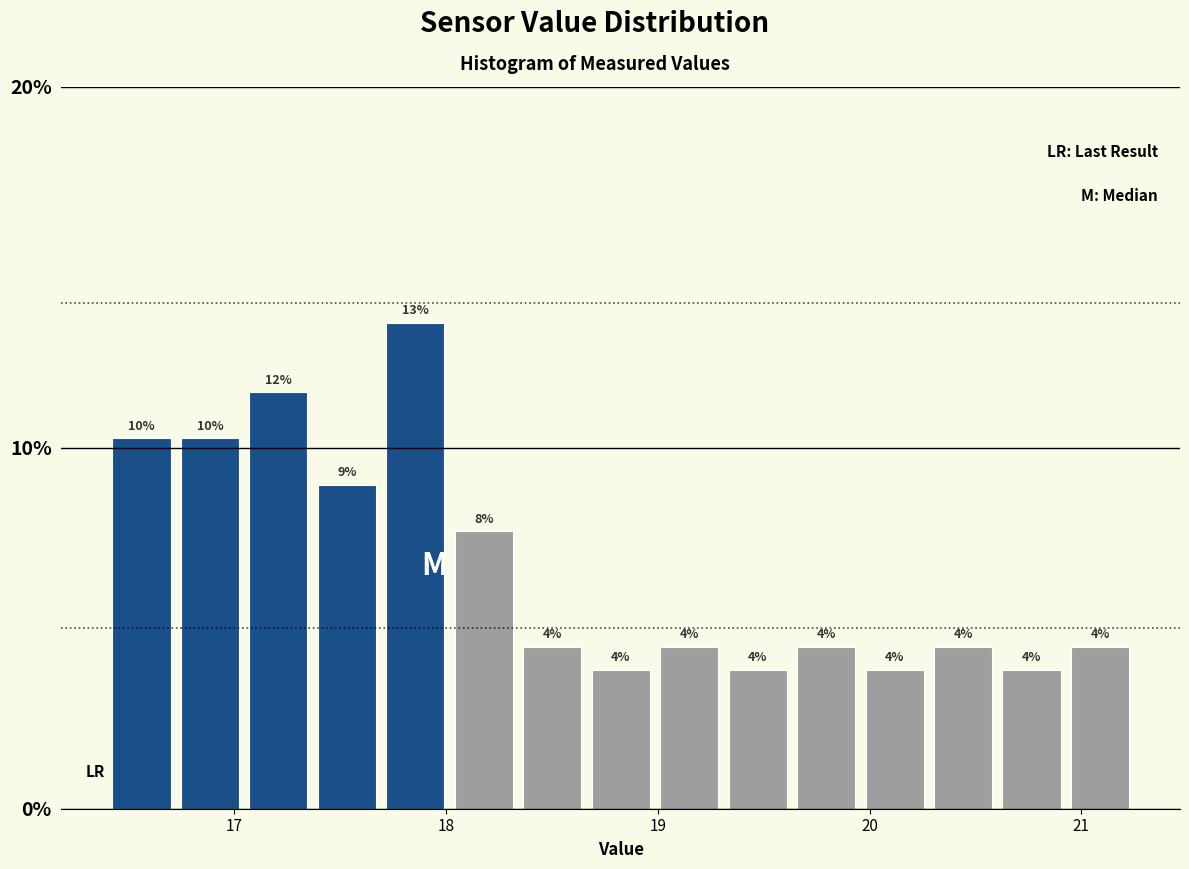

Read against the x-axis, roughly where is the centre of the tallest bar?

17.9